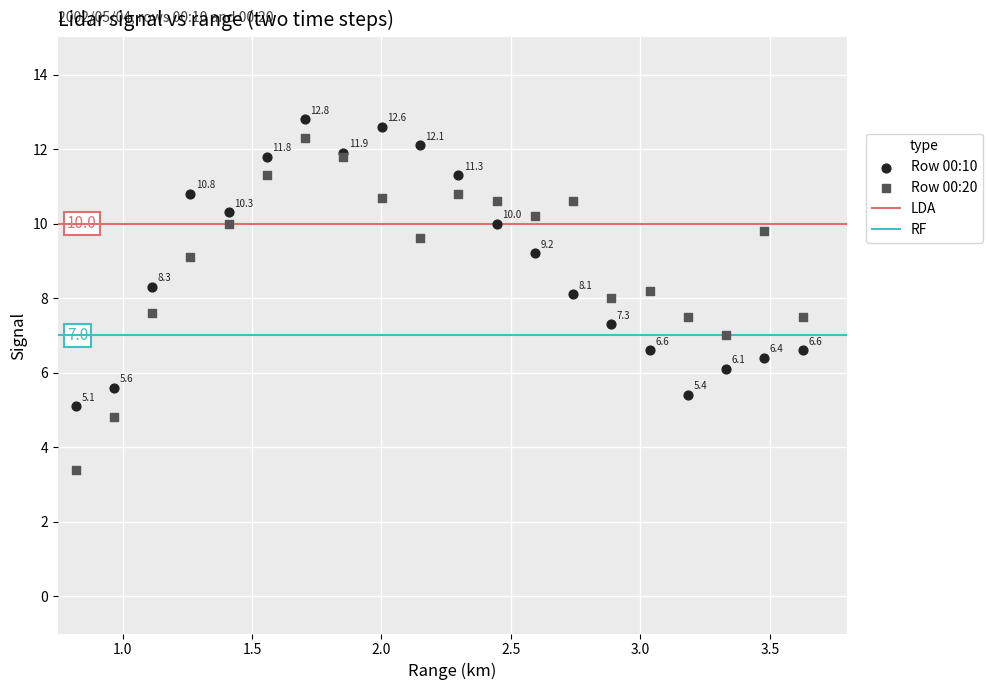

What is the X range (max minus min) for the scatter plot?

2.8